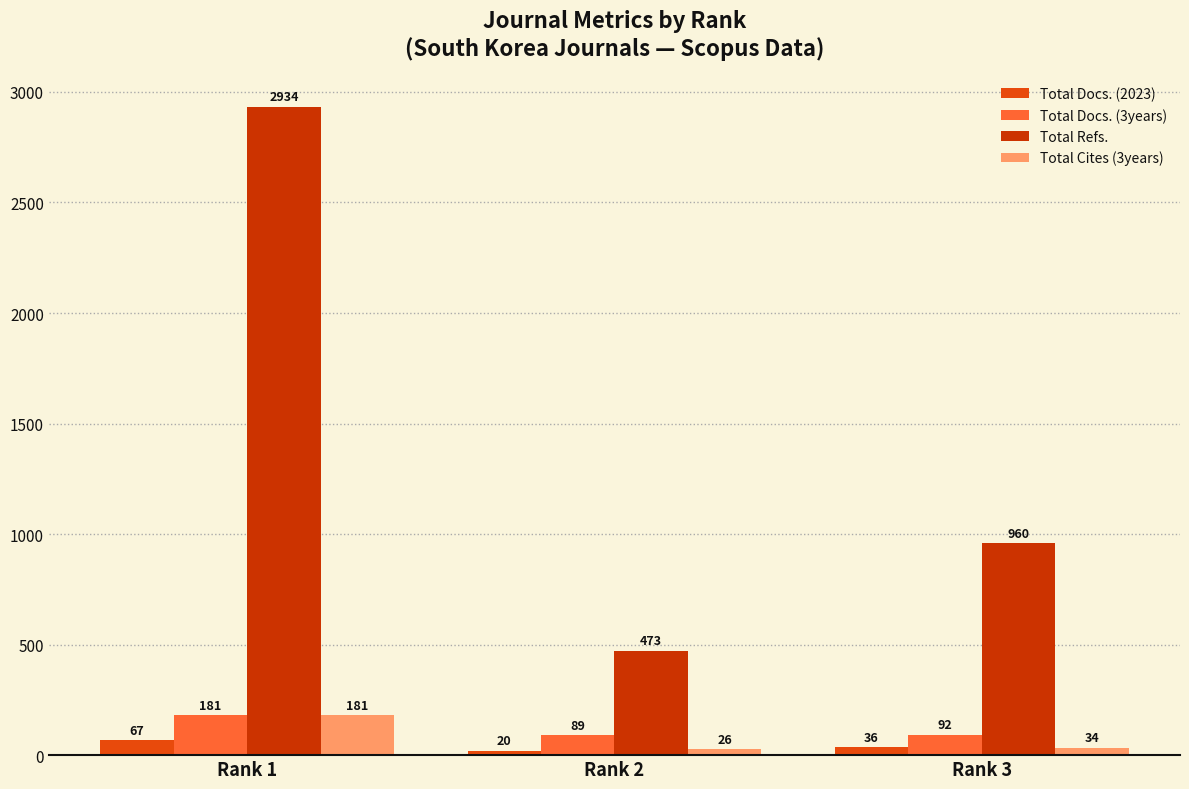

Reading left to right, list all the values displayed in this chart.

Total Docs. (2023): 67	20	36
Total Docs. (3years): 181	89	92
Total Refs.: 2934	473	960
Total Cites (3years): 181	26	34